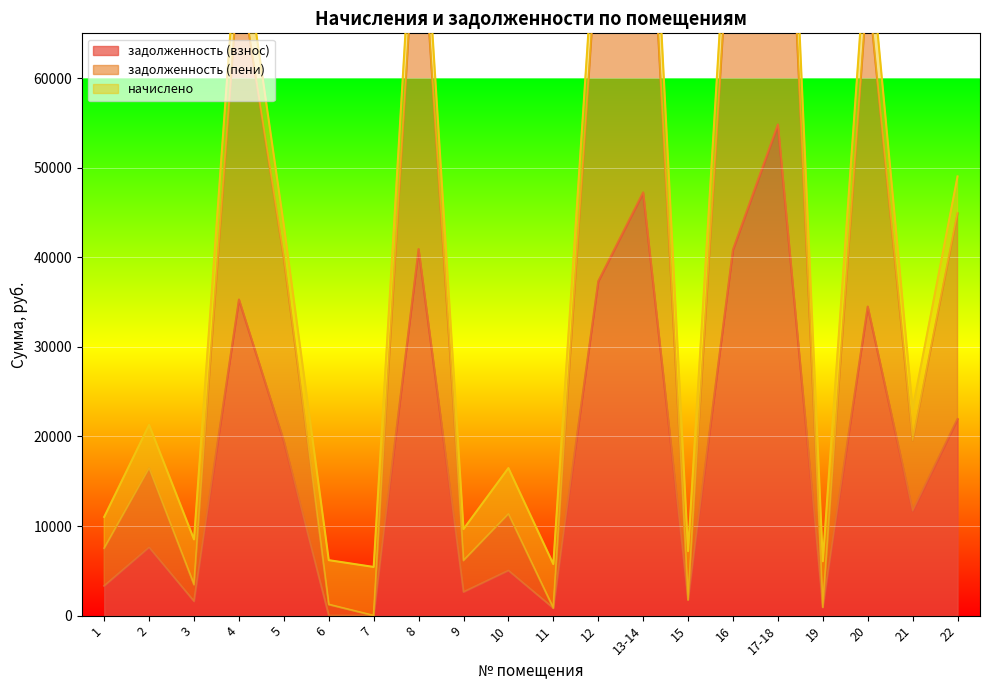

Which series has the largest range (max minus min)?

задолженность (пени)